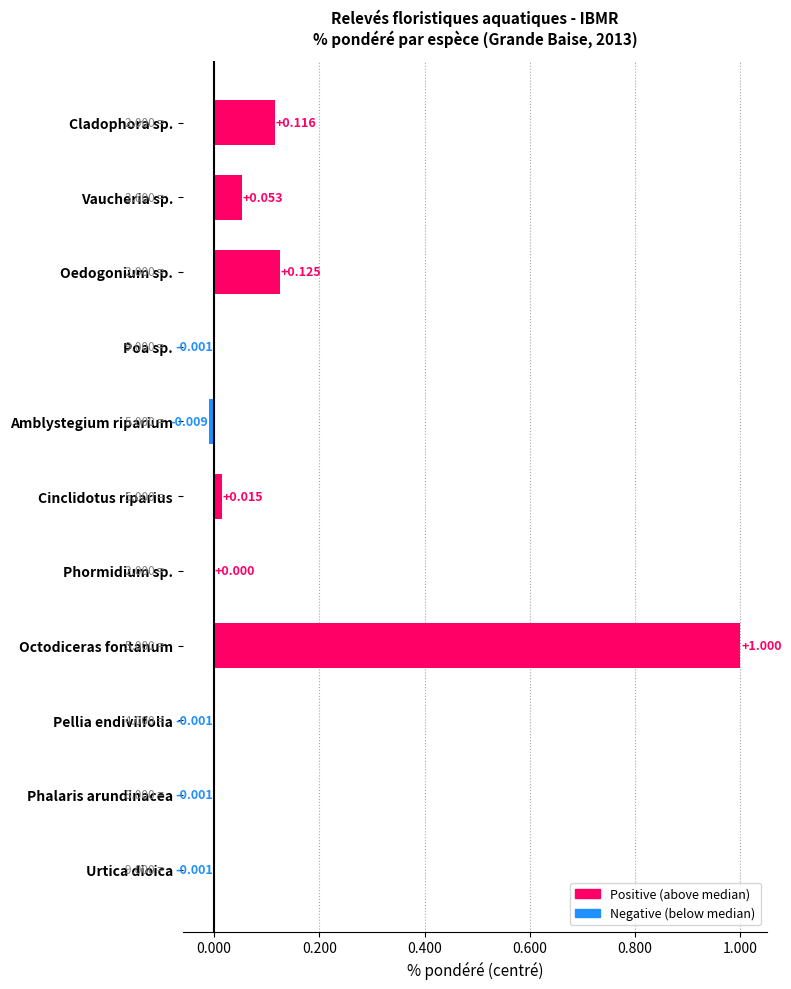

Between Poa sp. and Amblystegium riparium, which is larger?

Poa sp.